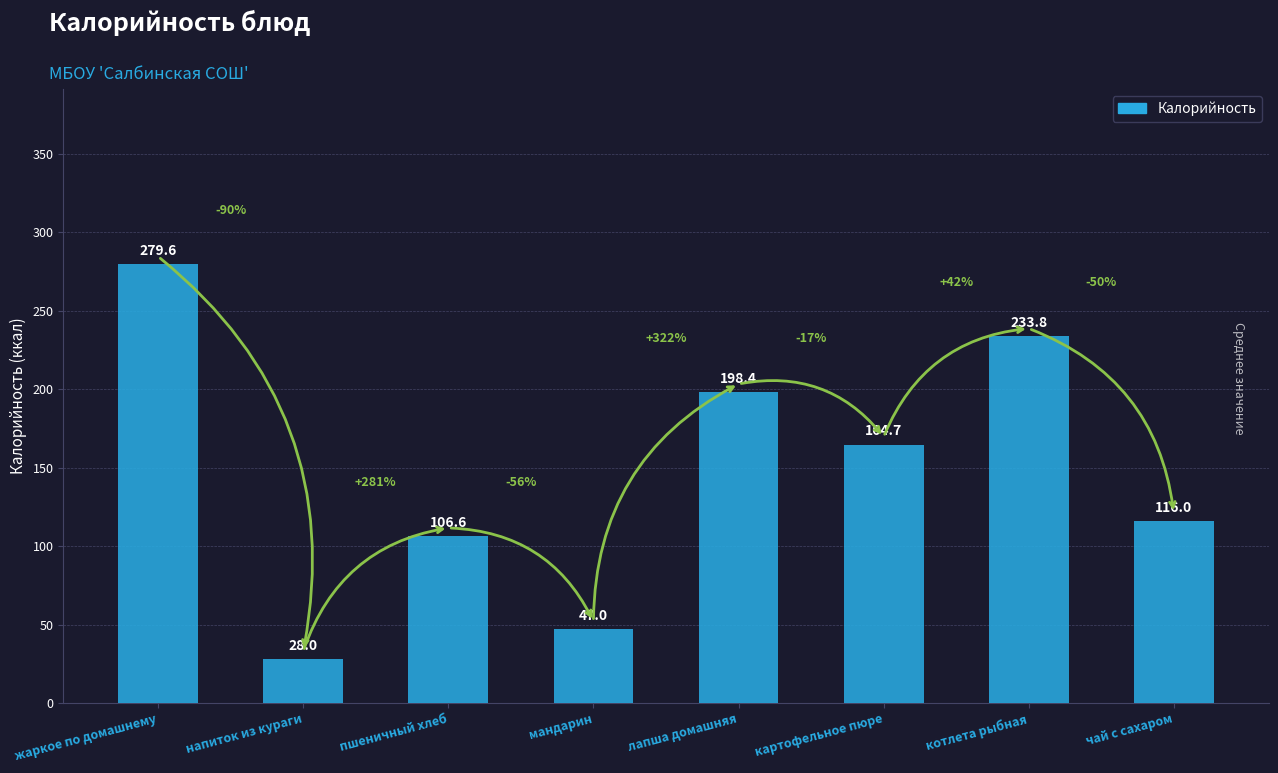

How many series are shown in this chart?

1